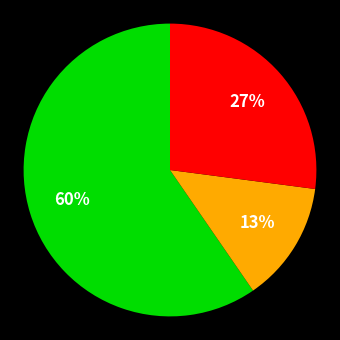

To the nearest percent, what is the average slice percentage?

33%